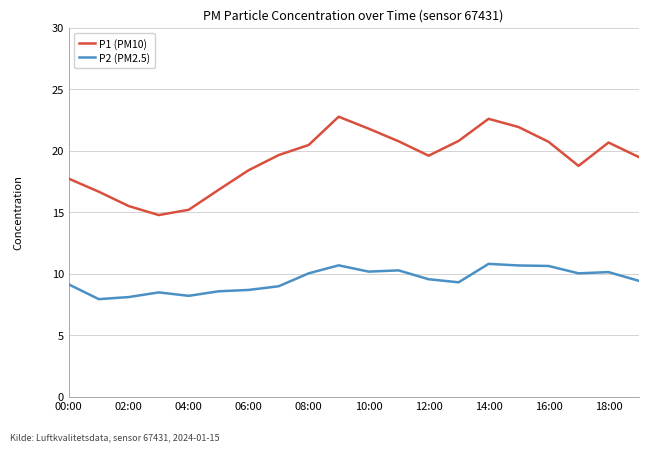

Count the number of data series in this chart.

2